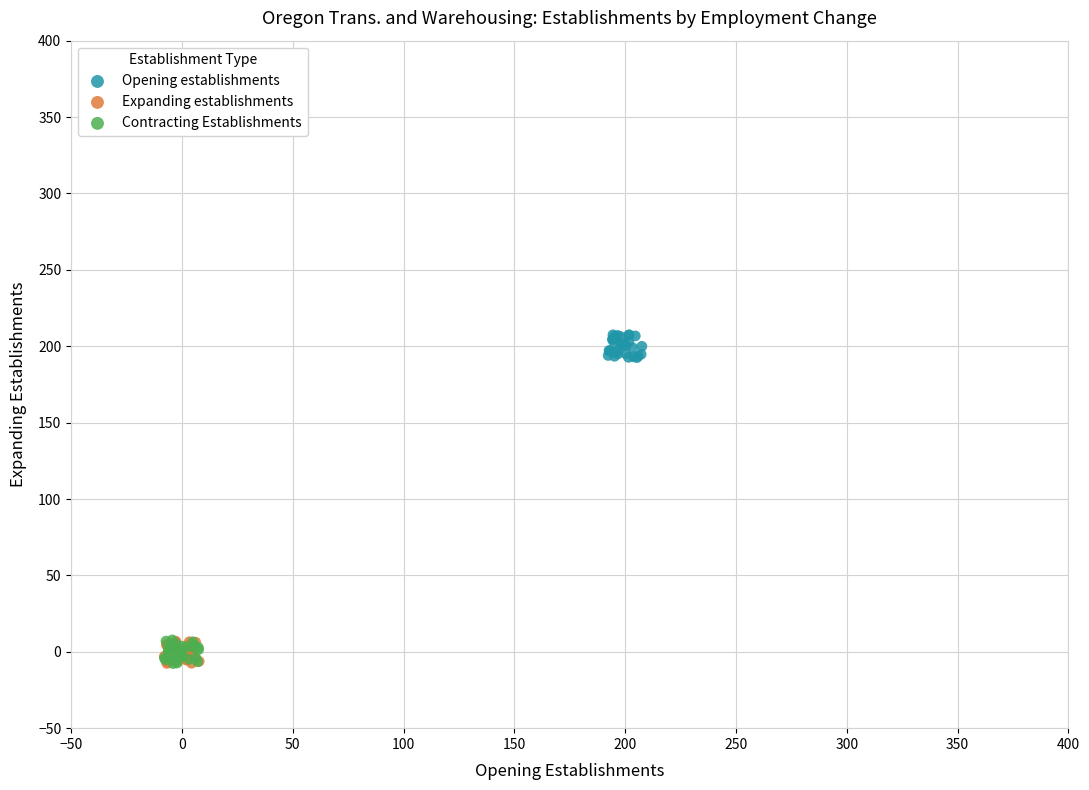

Which series reaches the maximum Y coordinate?

Opening establishments